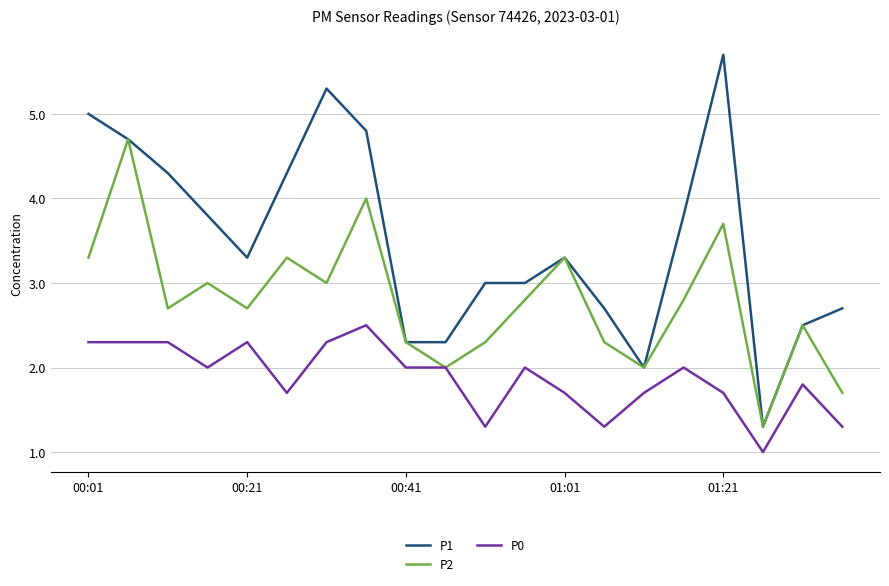

List the series in order of their overall mean, lowest first.

P0, P2, P1